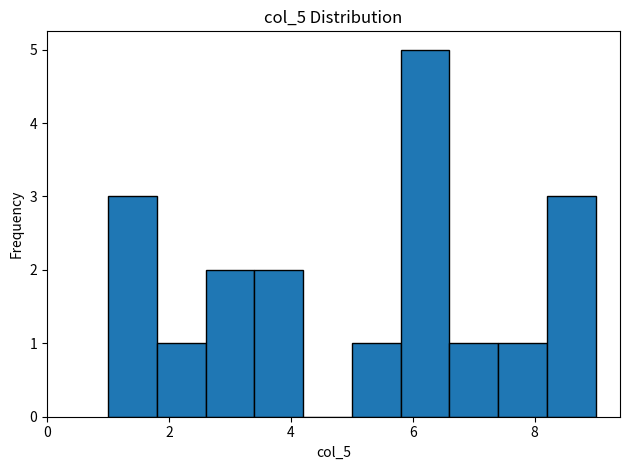

Reading left to right, transcribe this chart: for each bar, give the range it covers on the x-axis and its height. The values are not printed on the chart, so give them approximately, as read against the axis.

1.0 to 1.8: 3
1.8 to 2.6: 1
2.6 to 3.4: 2
3.4 to 4.2: 2
4.2 to 5.0: 0
5.0 to 5.8: 1
5.8 to 6.6: 5
6.6 to 7.4: 1
7.4 to 8.2: 1
8.2 to 9.0: 3